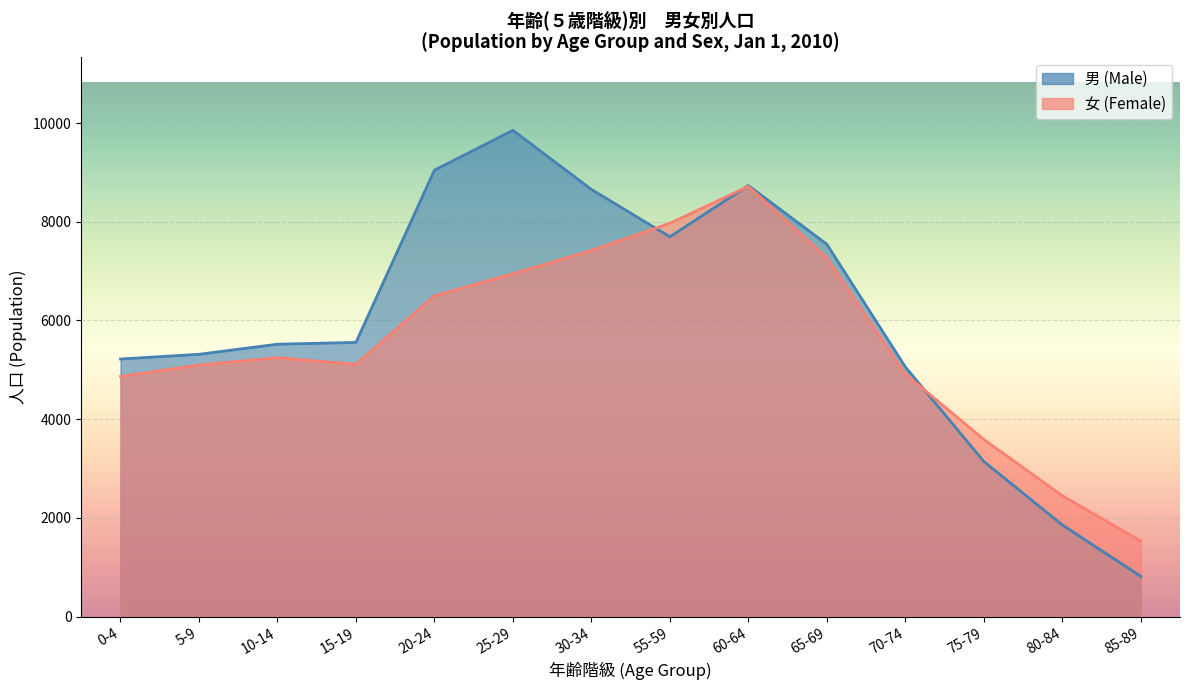

The value of 女 (Female) at 85-89 is 2129. True or false?

False